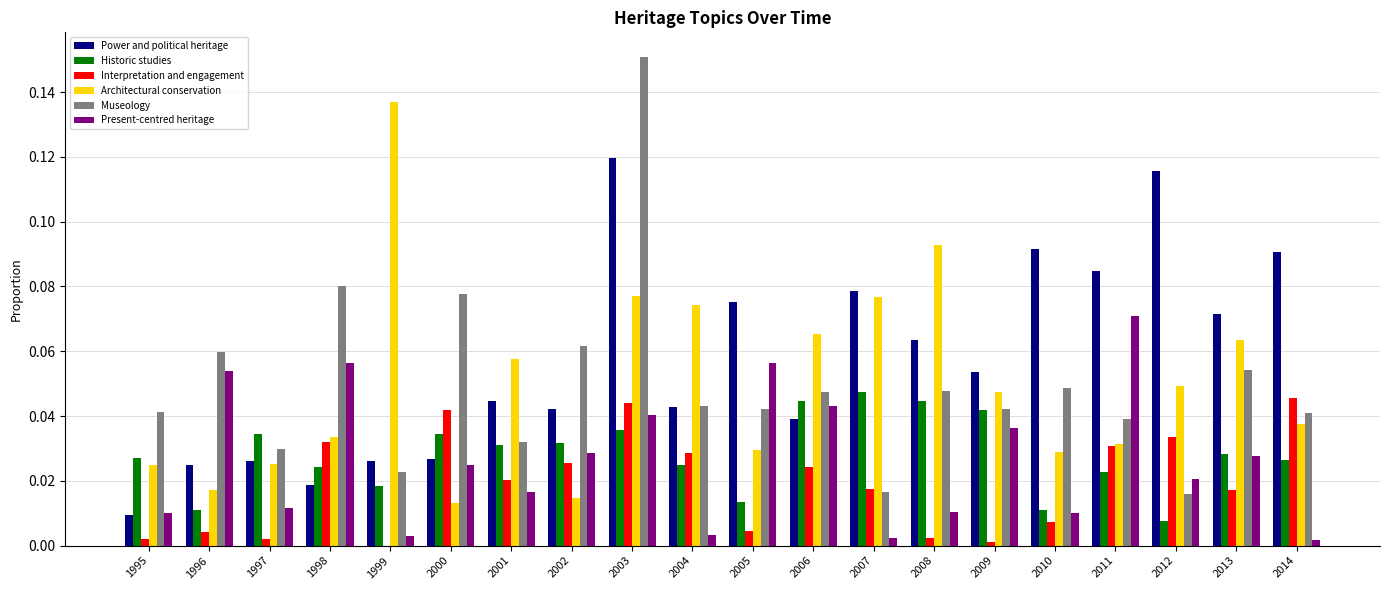

What is the sum of all Museology values?

1.0